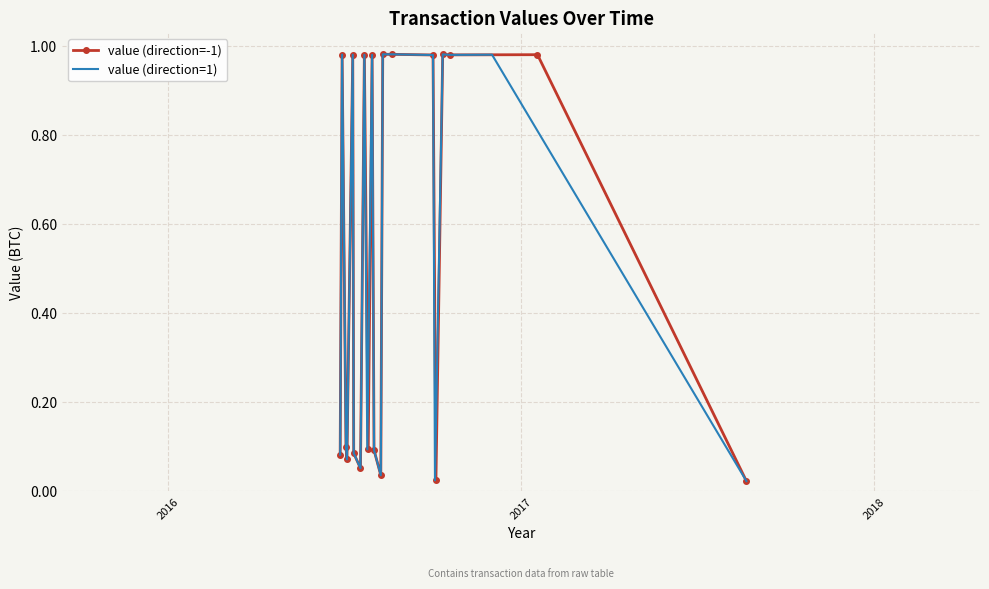

True or false: value (direction=-1) has more than 0 points higher than both neighbors.

True